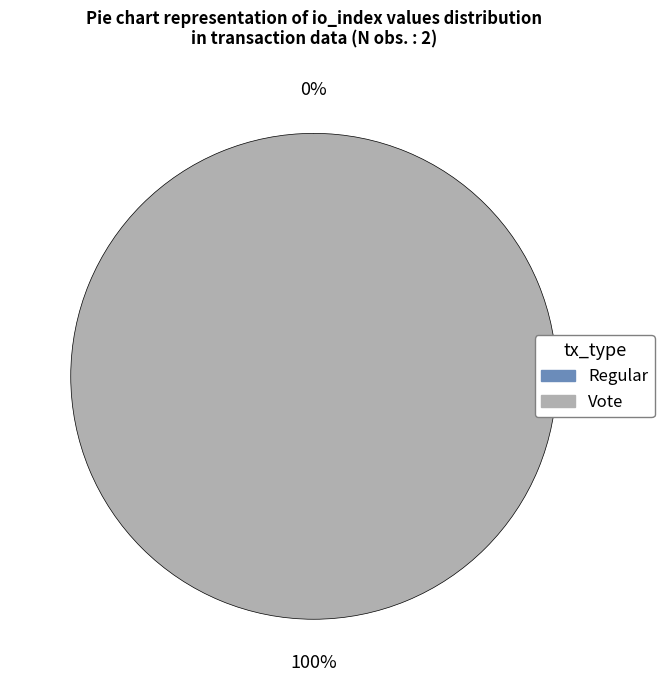

Rank the categories by value from lowest to highest.

Regular, Vote